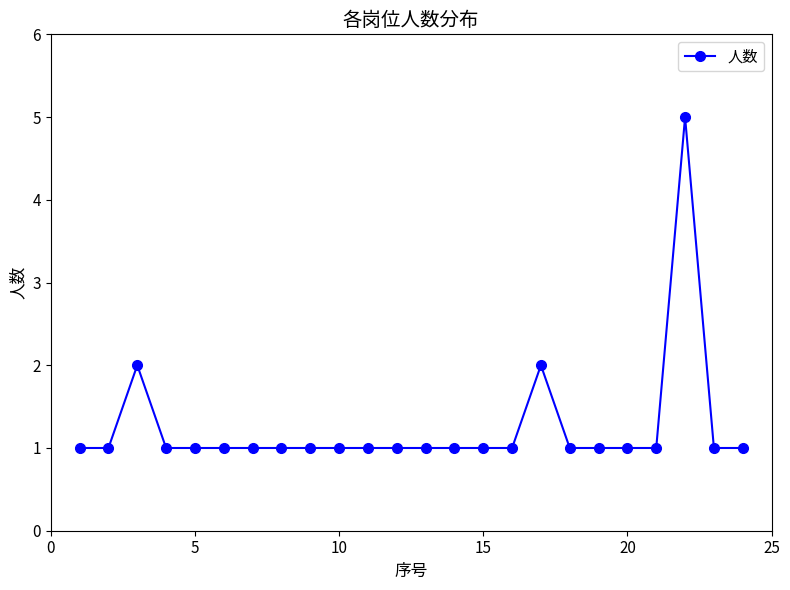

What is the difference between the maximum and minimum values?

4